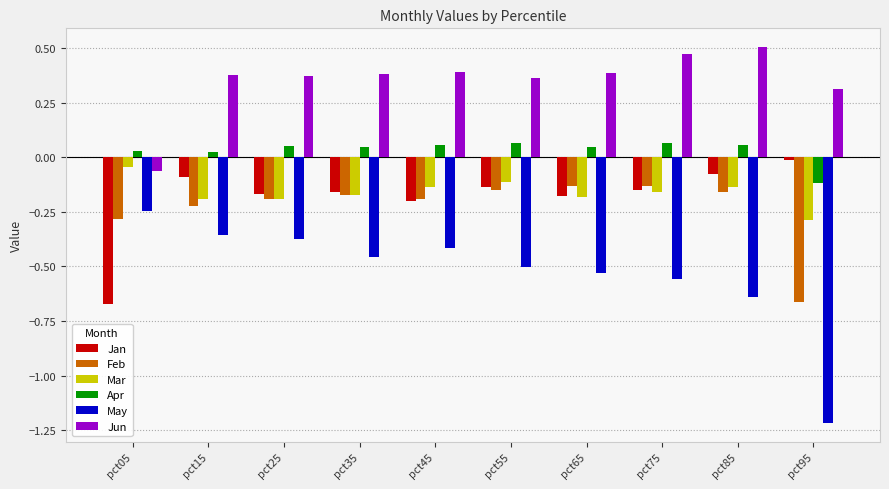

How many data points in Jun are less than 0?

1